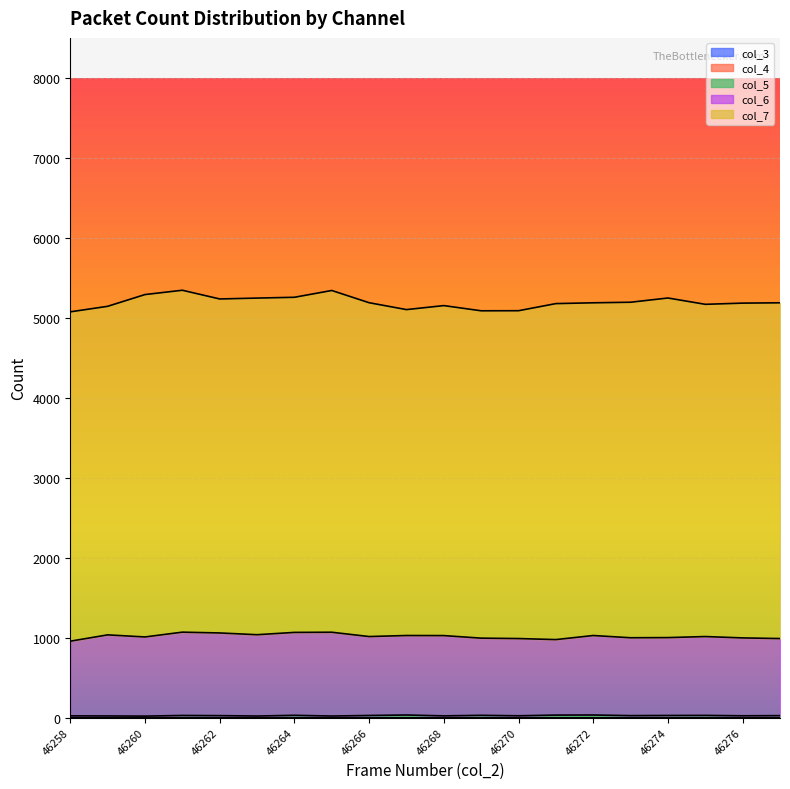

True or false: col_5 and col_6 intersect in this chart.

False